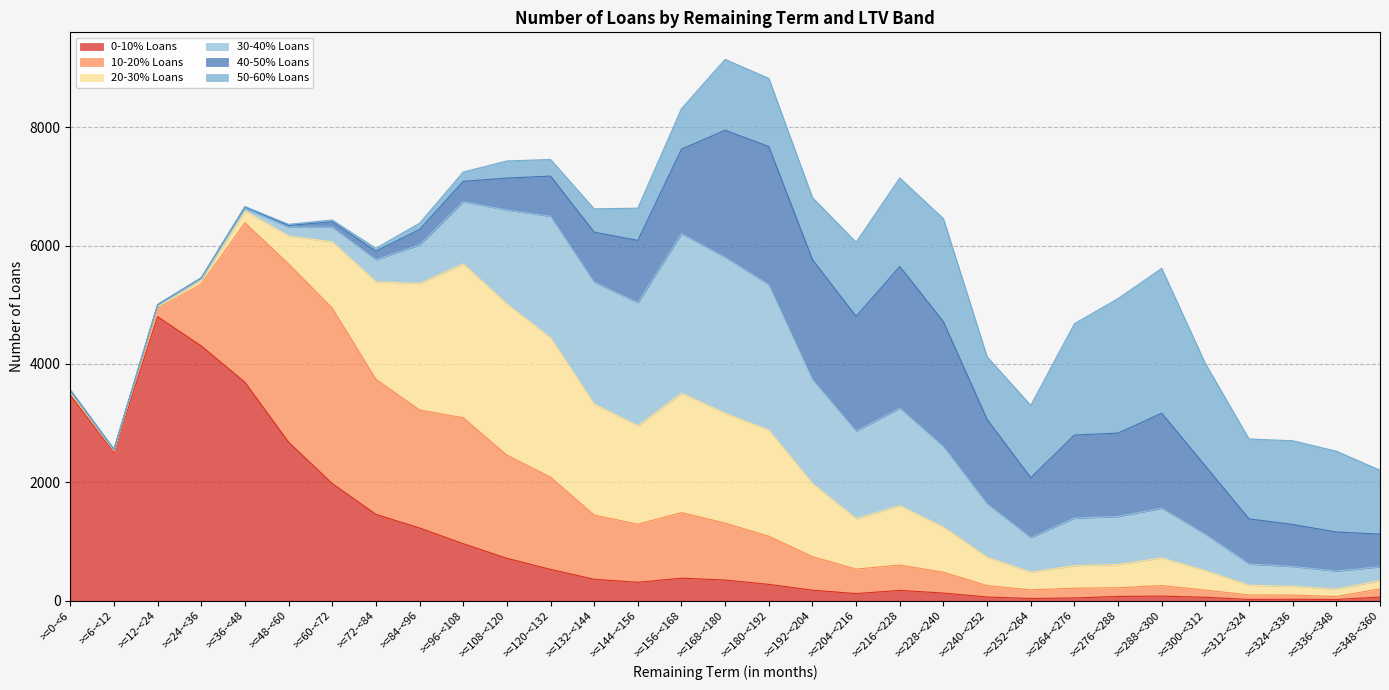

What is the maximum value for 10-20% Loans?

3011